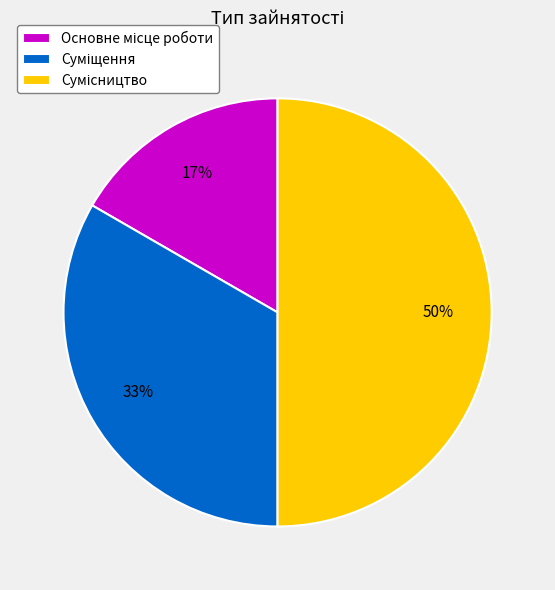

To the nearest percent, what is the difference between the largest and smallest slice percentages?

33%